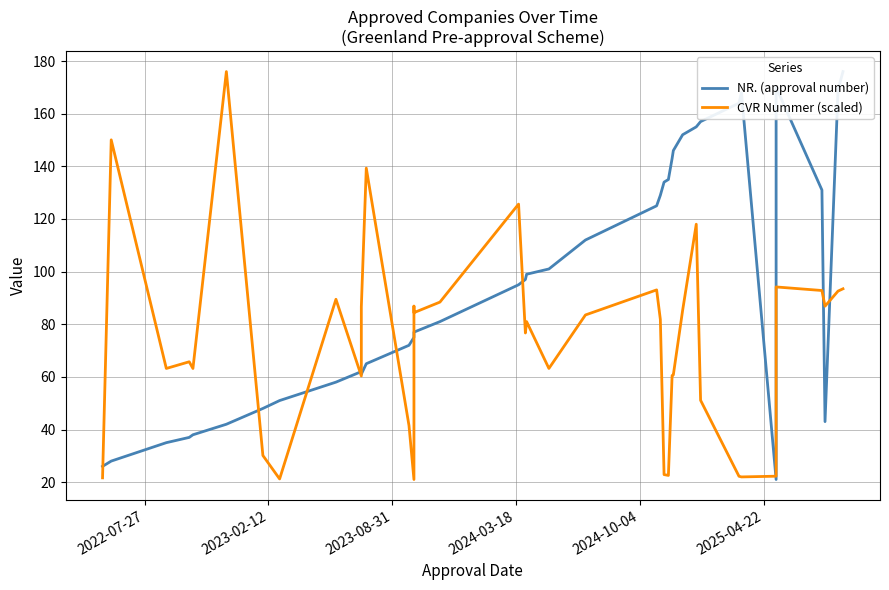

What is the lowest value of the NR. (approval number) series?

21.0